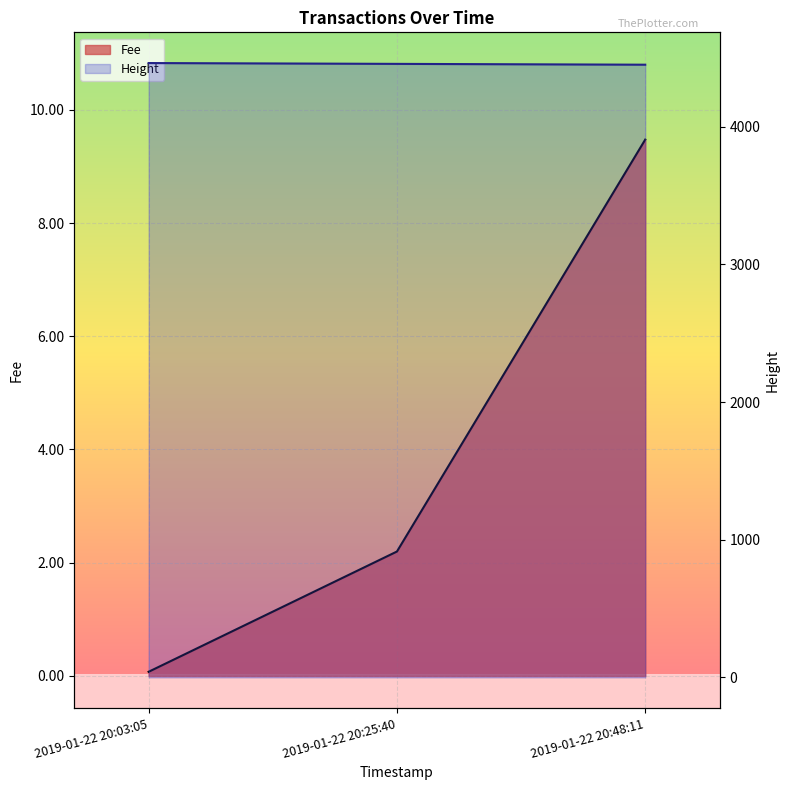

Reading left to right, transcribe all the data shown in this chart.

Fee: 2019-01-22 20:03:05=0.1	2019-01-22 20:25:40=2.2	2019-01-22 20:48:11=9.5
Height: 2019-01-22 20:03:05=4463.0	2019-01-22 20:25:40=4457.0	2019-01-22 20:48:11=4451.0